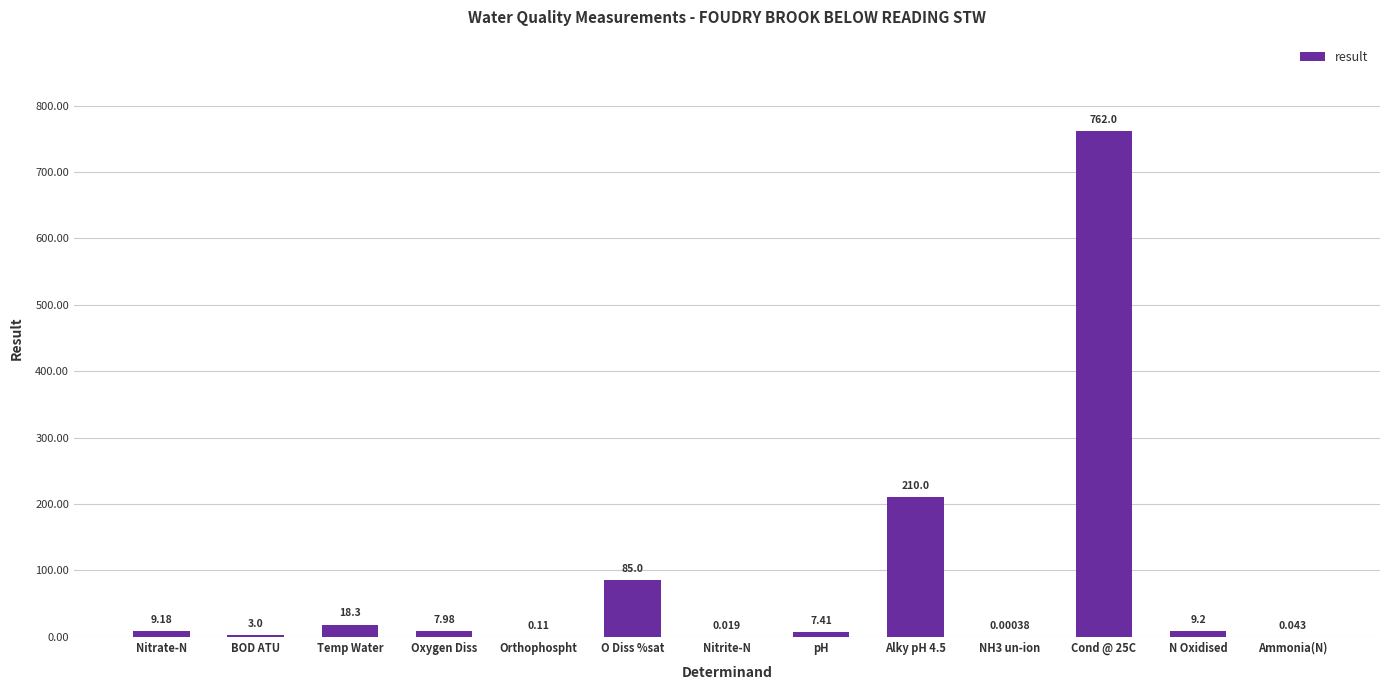

Which has a higher value, NH3 un-ion or Temp Water?

Temp Water